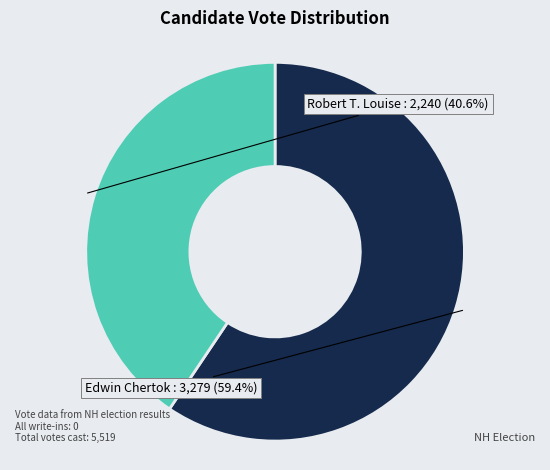

Is there a majority slice in this chart?

Yes